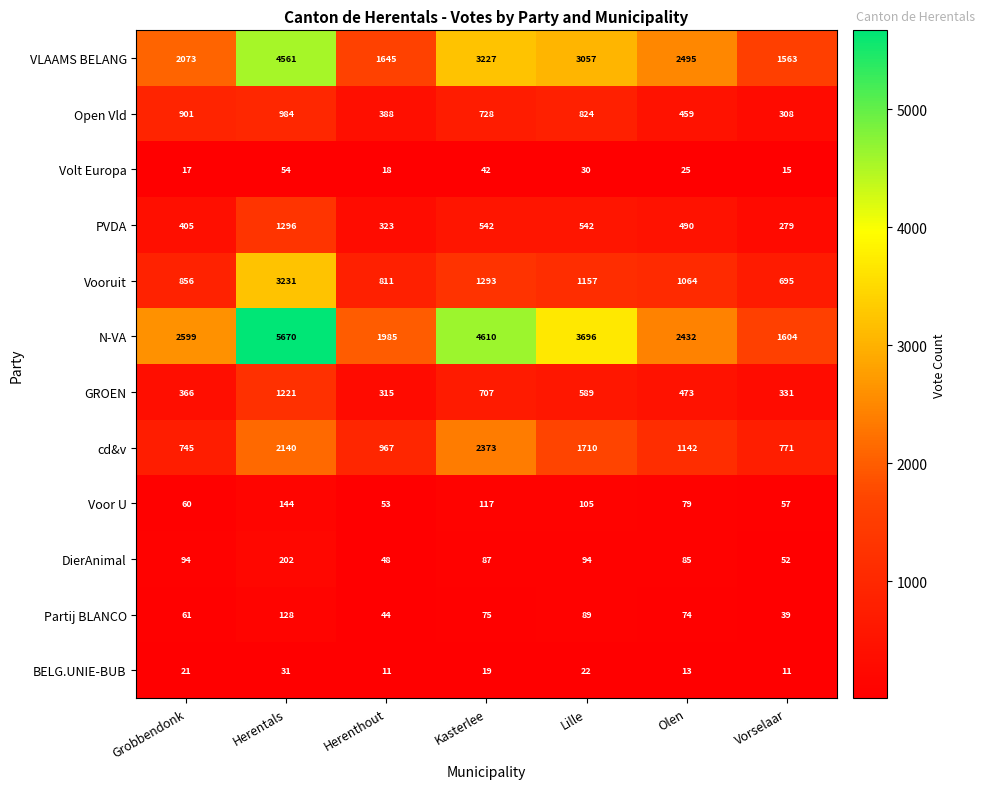

The Open Vld series shows 205 at Vorselaar. True or false?

False